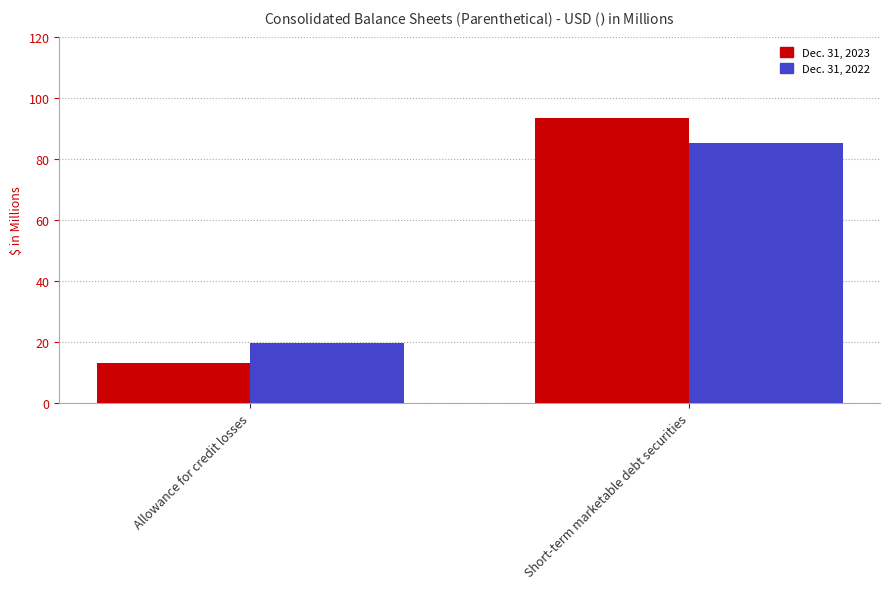

What is the approximate value of Dec. 31, 2023 at Allowance for credit losses?

13.1